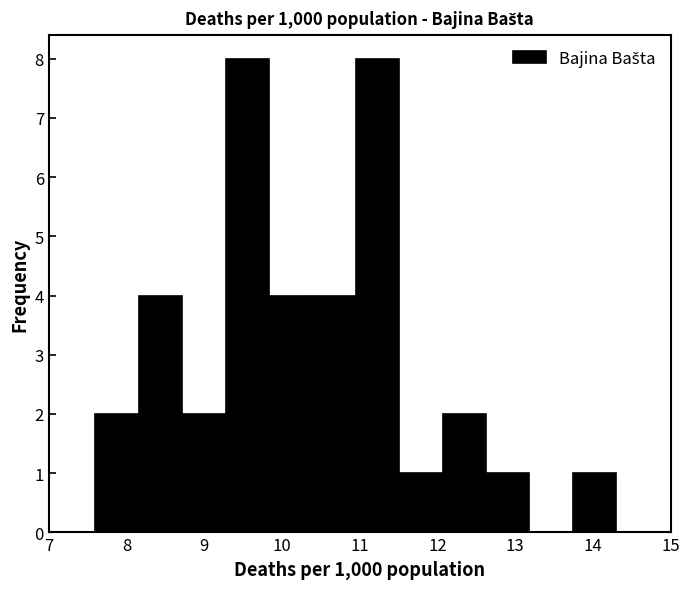

Reading left to right, transcribe this chart: for each bar, give the range it covers on the x-axis and its height. Neither the bar edges nor the heights are printed on the chart, so give them approximately, as read against the axes.

7.6 to 8.2: 2
8.2 to 8.7: 4
8.7 to 9.3: 2
9.3 to 9.8: 8
9.8 to 10.4: 4
10.4 to 11.0: 4
11.0 to 11.5: 8
11.5 to 12.1: 1
12.1 to 12.6: 2
12.6 to 13.2: 1
13.2 to 13.7: 0
13.7 to 14.3: 1